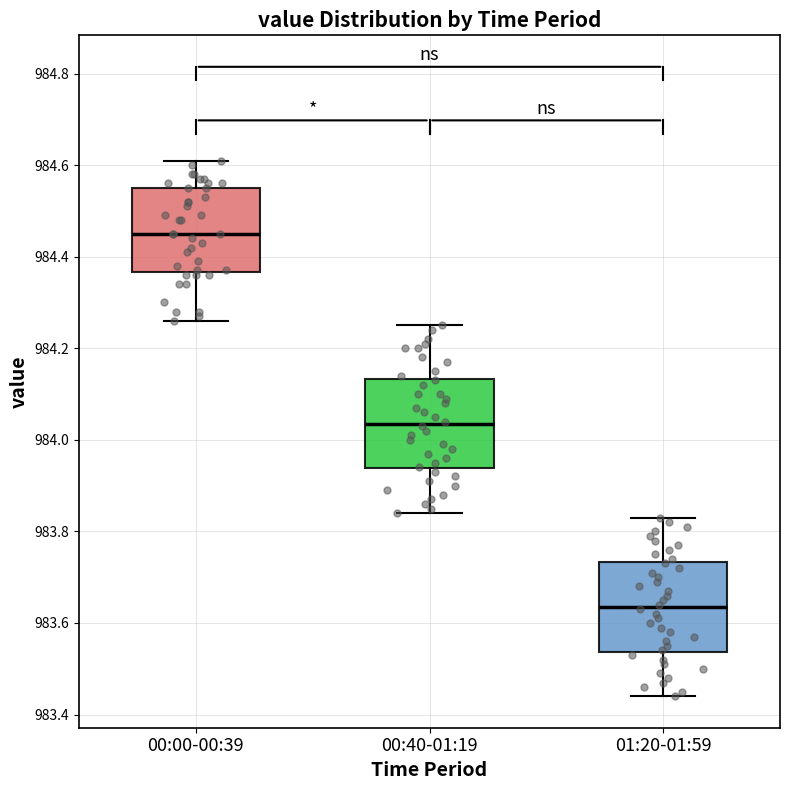

Reading left to right, transcribe this box plot: for each box, give where its median line is, the range the box spans, and where its two whiskers end, as read against the y-axis. The values are not printed on the chart, so give them approximately, as read against the axis.

00:00-00:39: median 984.46, box 984.36 to 984.56, whiskers 984.26 to 984.62
00:40-01:19: median 984.04, box 983.94 to 984.14, whiskers 983.84 to 984.26
01:20-01:59: median 983.64, box 983.54 to 983.74, whiskers 983.44 to 983.84